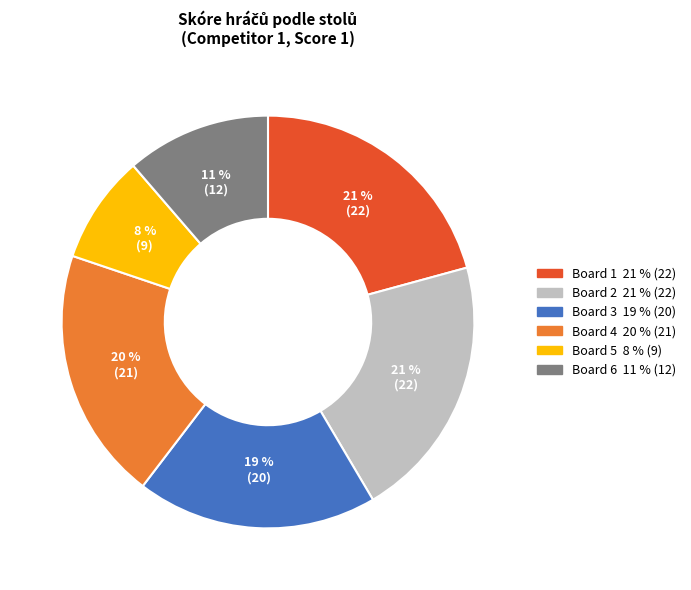

Is there any slice that represents more than half of the pie?

No